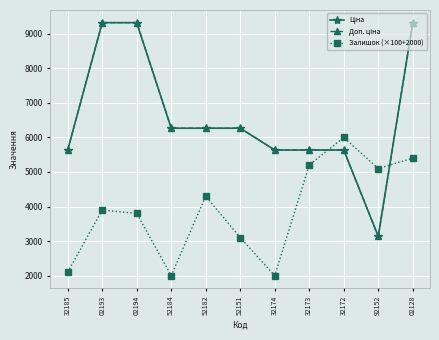

What is the label of the 9th point from the right?

02194